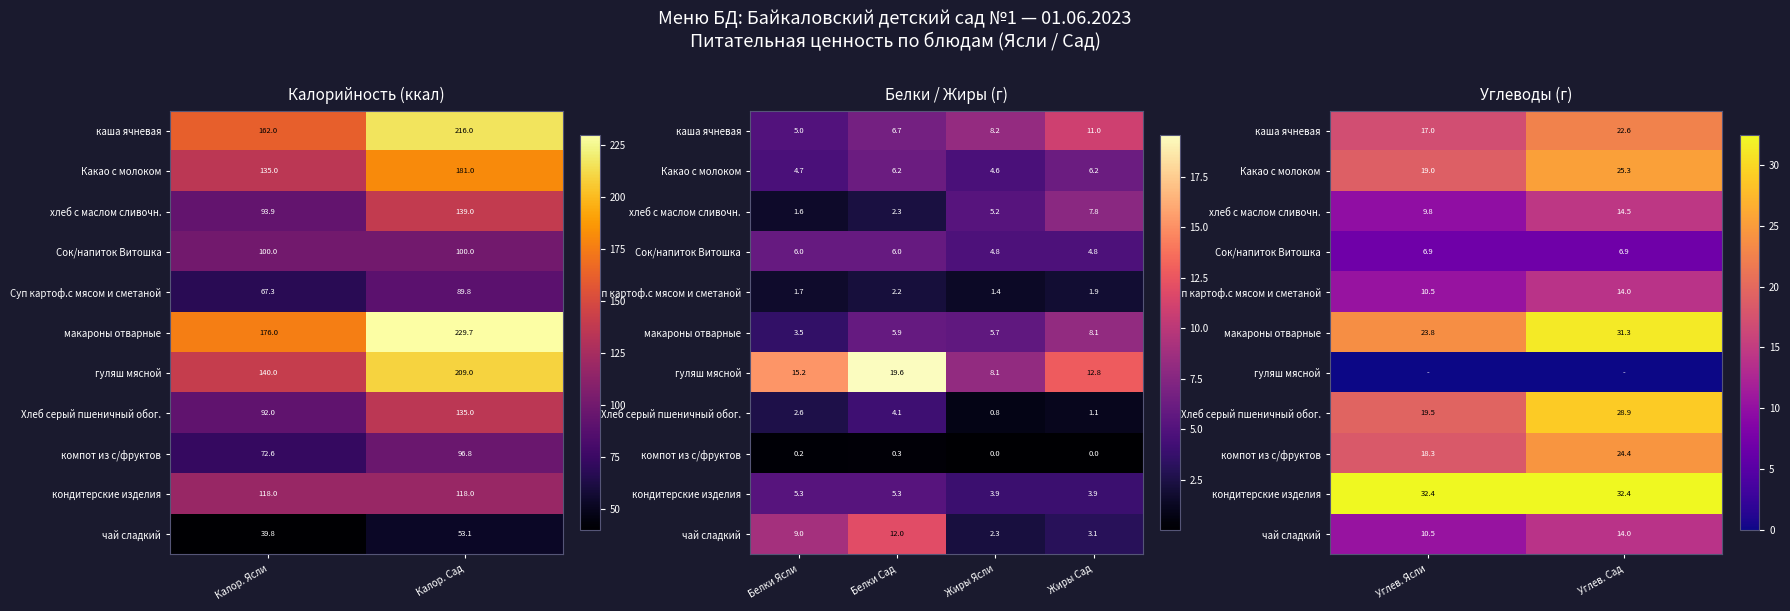

Which series changed the most between Углев. Ясли and Углев. Сад?

Хлеб серый пшеничный обог.